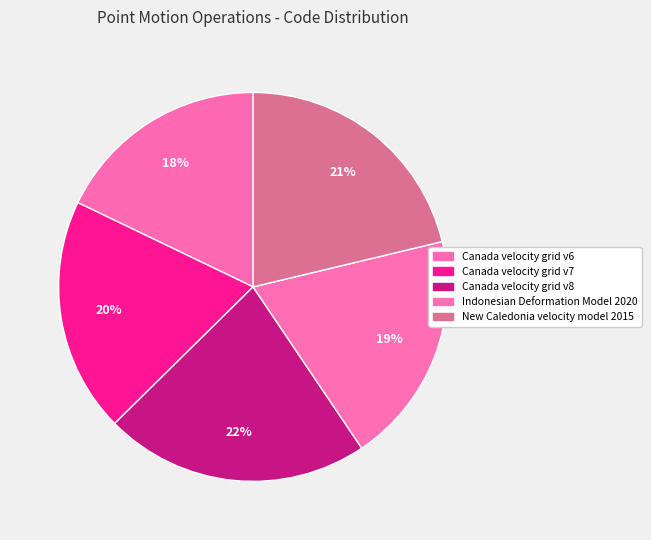

How many slices are in this pie chart?

5